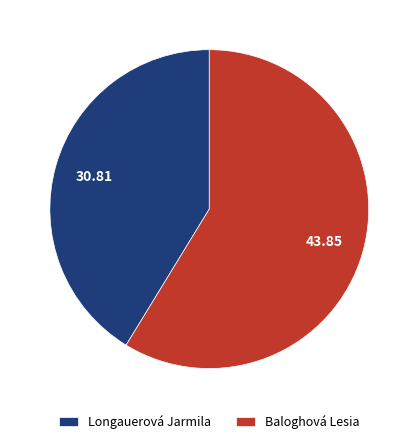

Does any single category account for the majority?

Yes